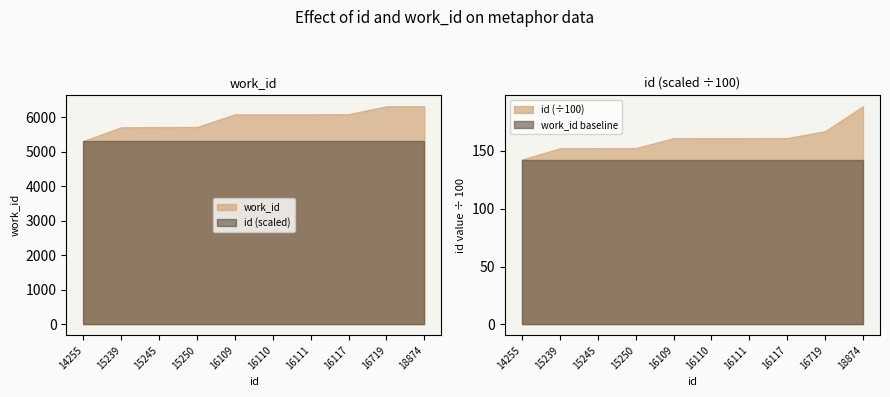

What is the difference between the work_id values at 16719 and 16110?

235